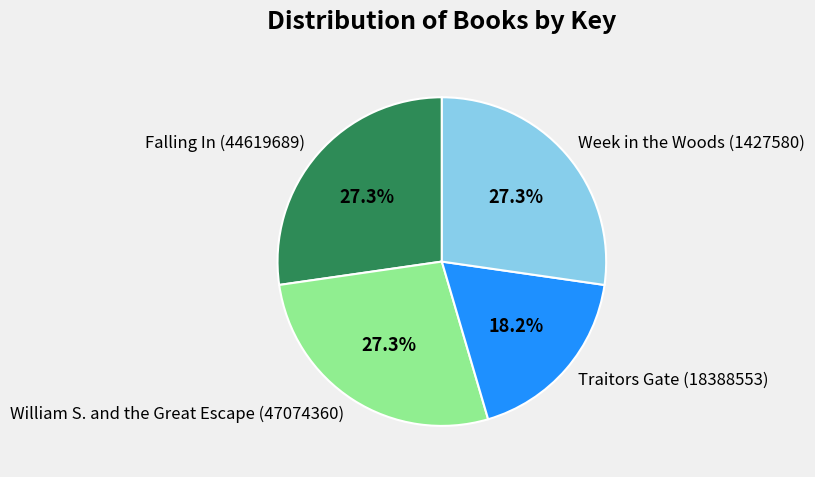

Does Week in the Woods (1427580) account for over 50% of the chart?

No